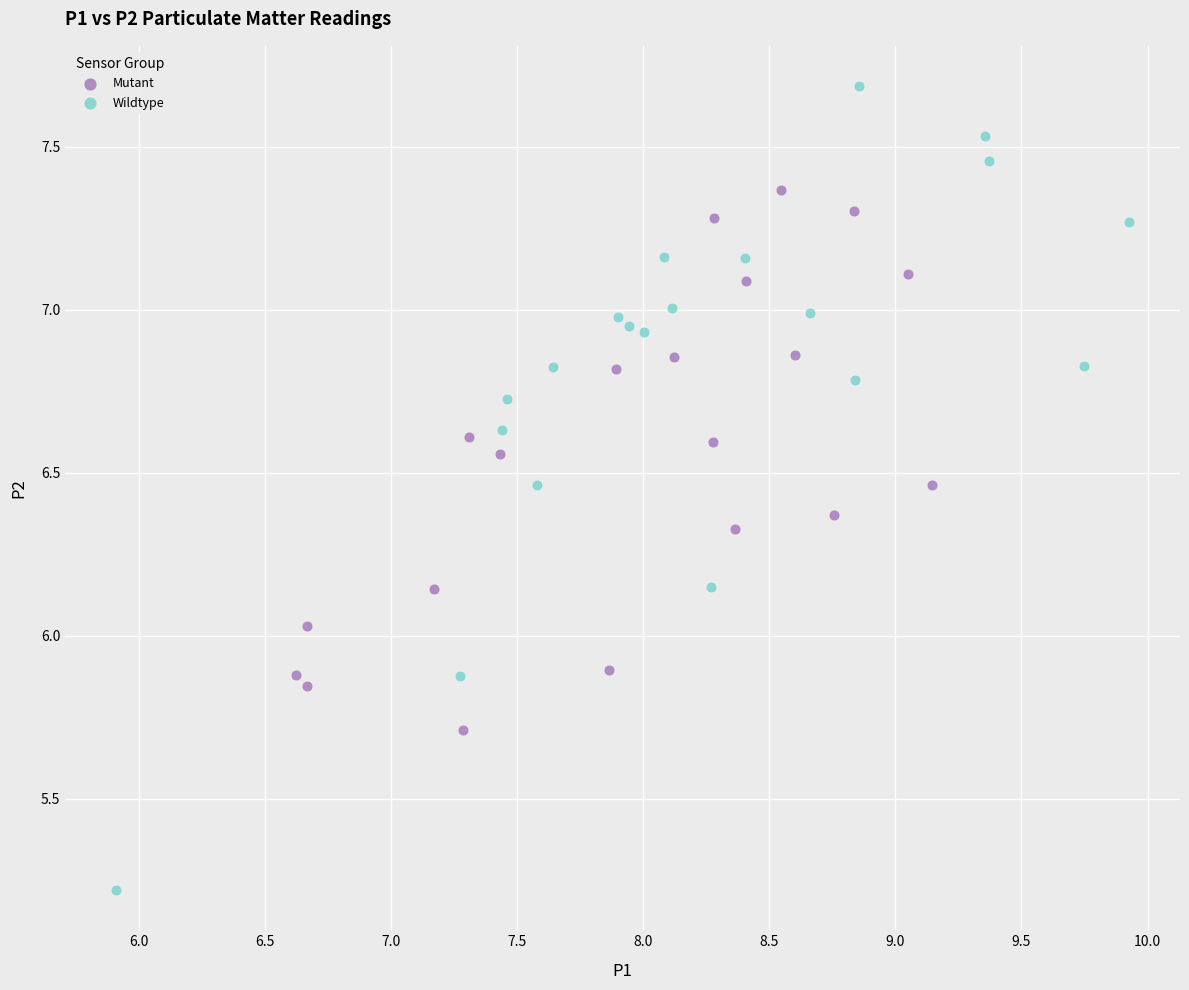

Which series has the largest Y range (max minus min)?

Wildtype